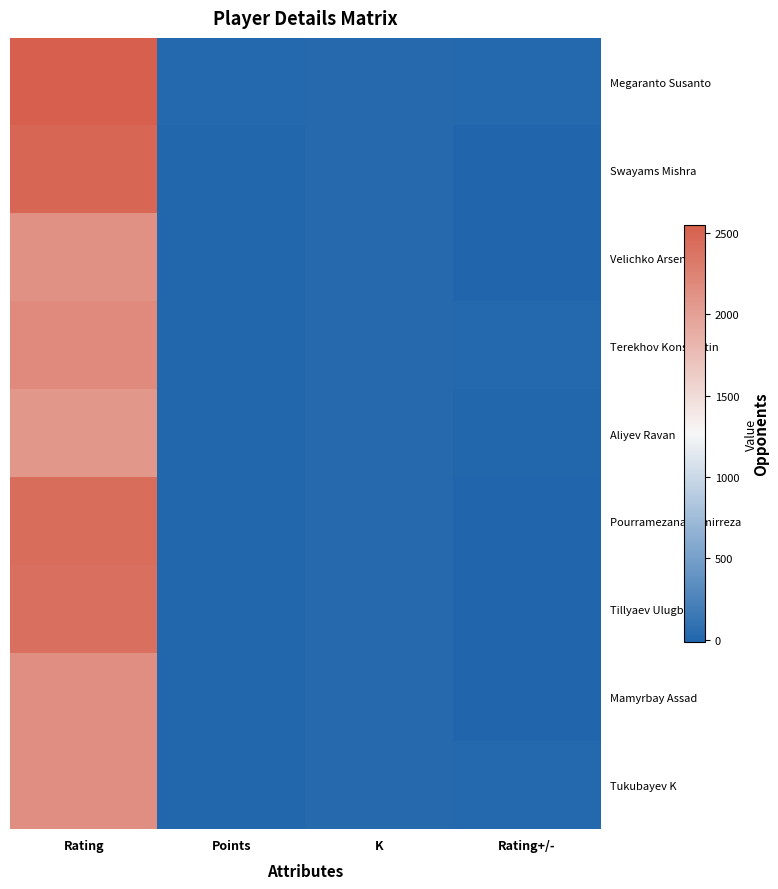

At Rating+/-, list the series in order from smallest to largest.

Velichko Arseny, Mamyrbay Assad, Tillyaev Ulugbek, Pourramezanali Amirreza, Swayams Mishra, Aliyev Ravan, Megaranto Susanto, Tukubayev K, Terekhov Konstantin